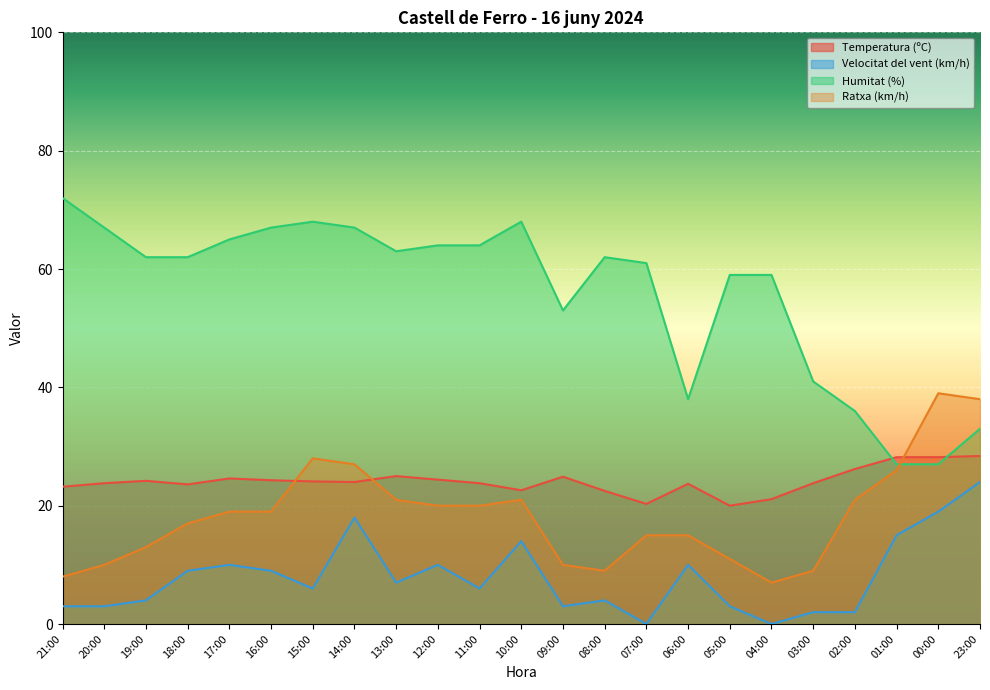

True or false: Velocitat del vent (km/h) and Ratxa (km/h) cross at least once.

False